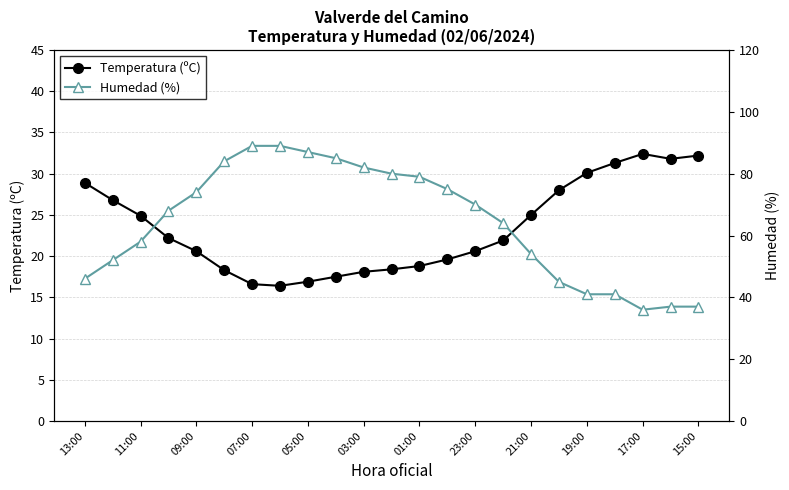

What is the maximum value for Temperatura (ºC)?

32.4